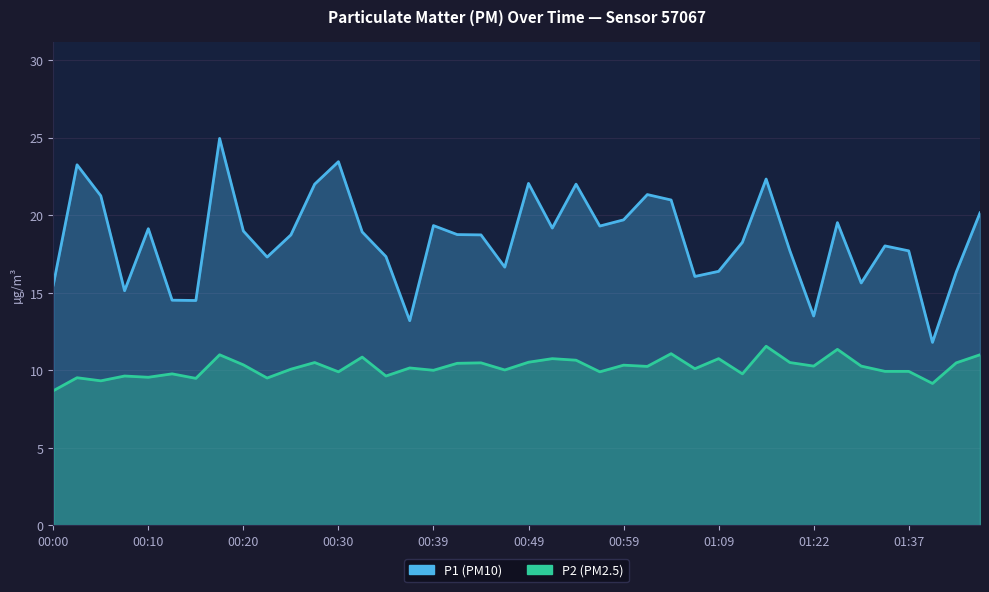

What are all the series names shown in the legend?

P1, P2